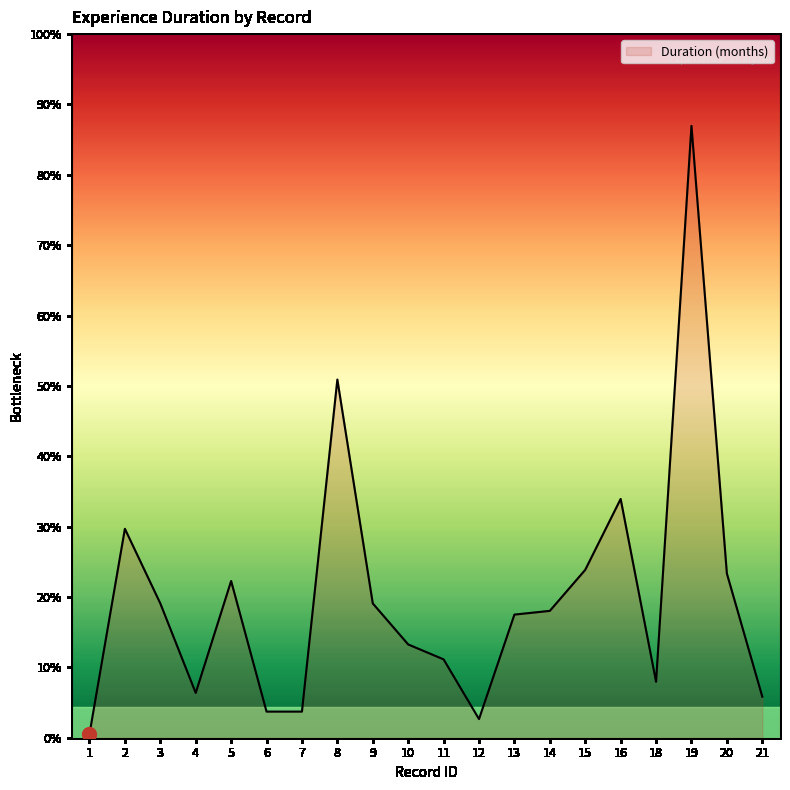

Approximately how many times larger is the value at 19 compared to 8?

1.7